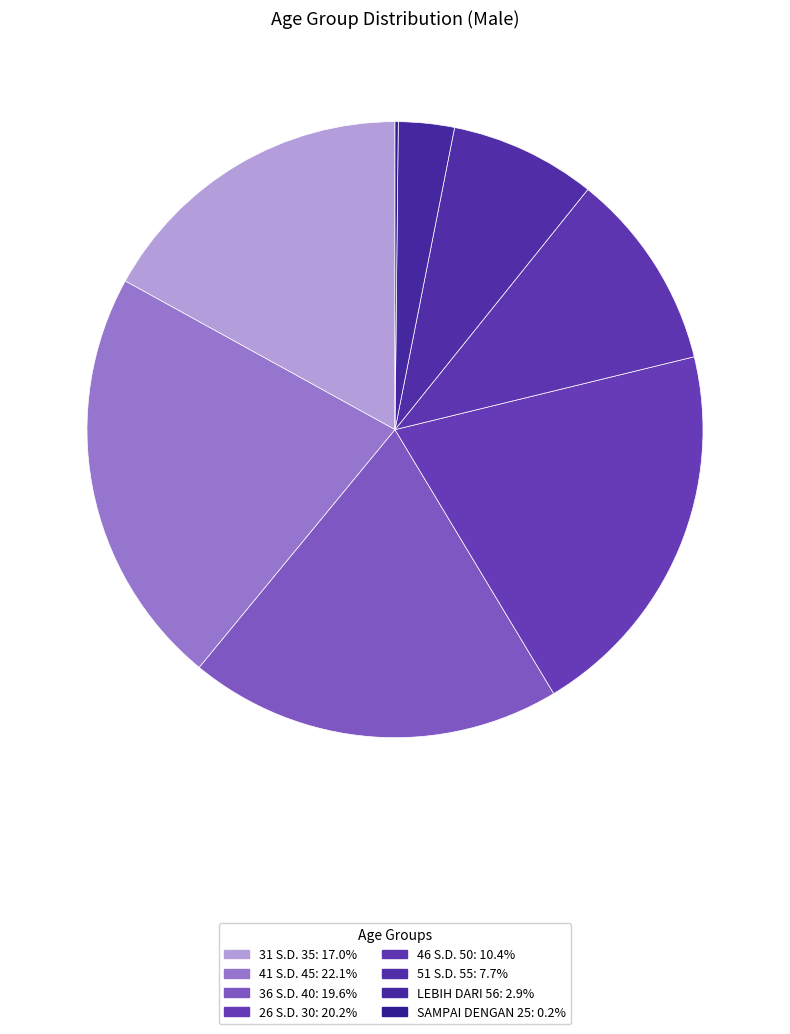

Is it true that LEBIH DARI 56 is 1% of the pie?

False